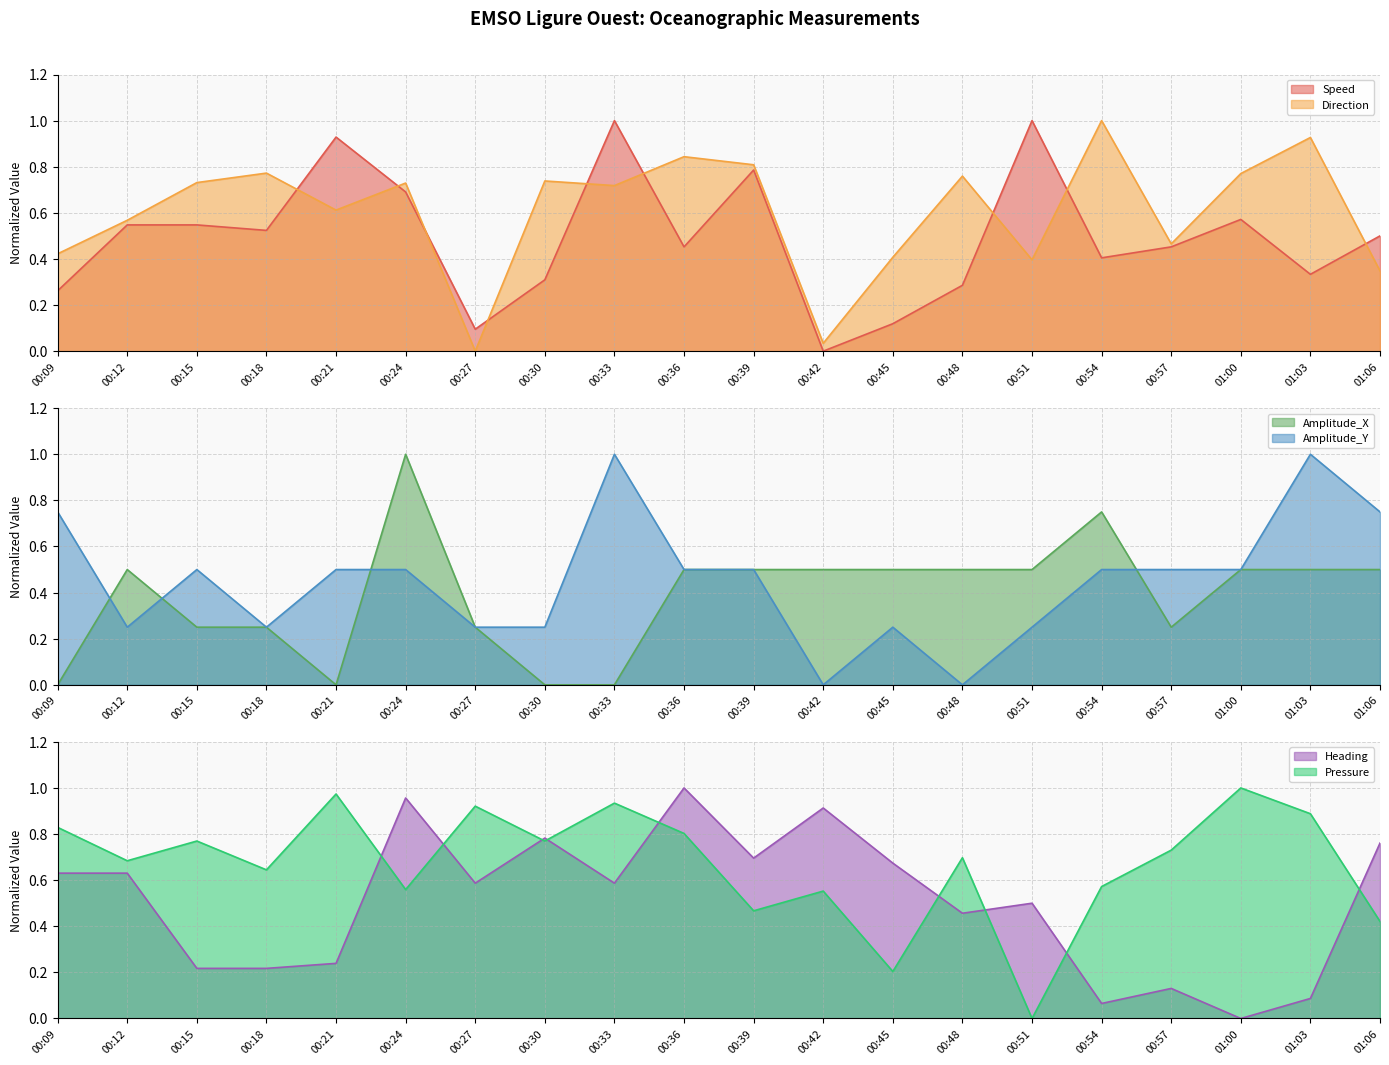

At which label is Heading closest to 0?

01:00